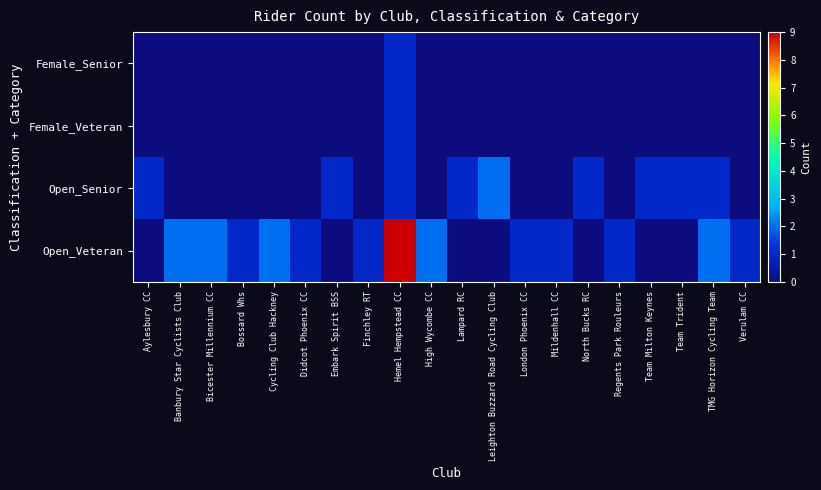

Which series changed the most between High Wycombe CC and Regents Park Rouleurs?

Open_Veteran